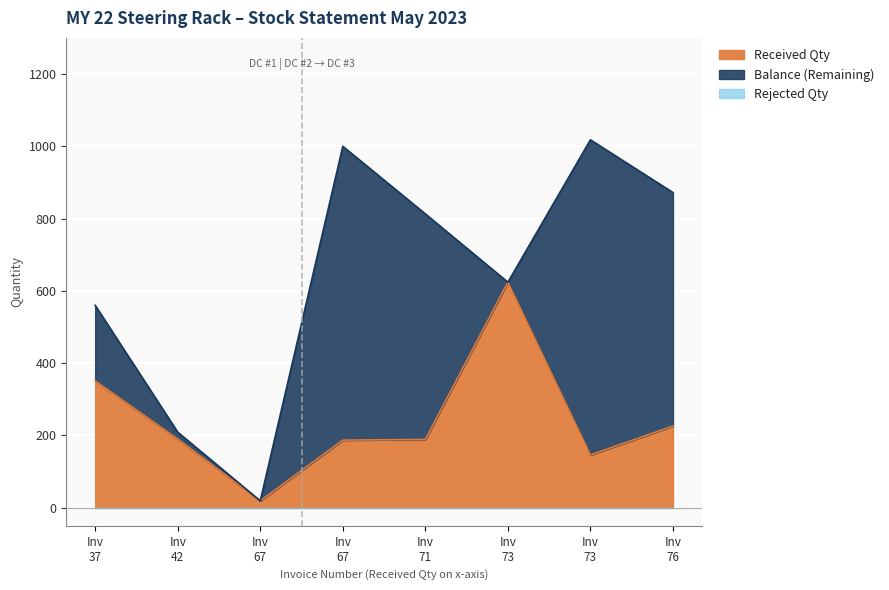

True or false: Balance (Remaining) and Rejected Qty intersect in this chart.

False